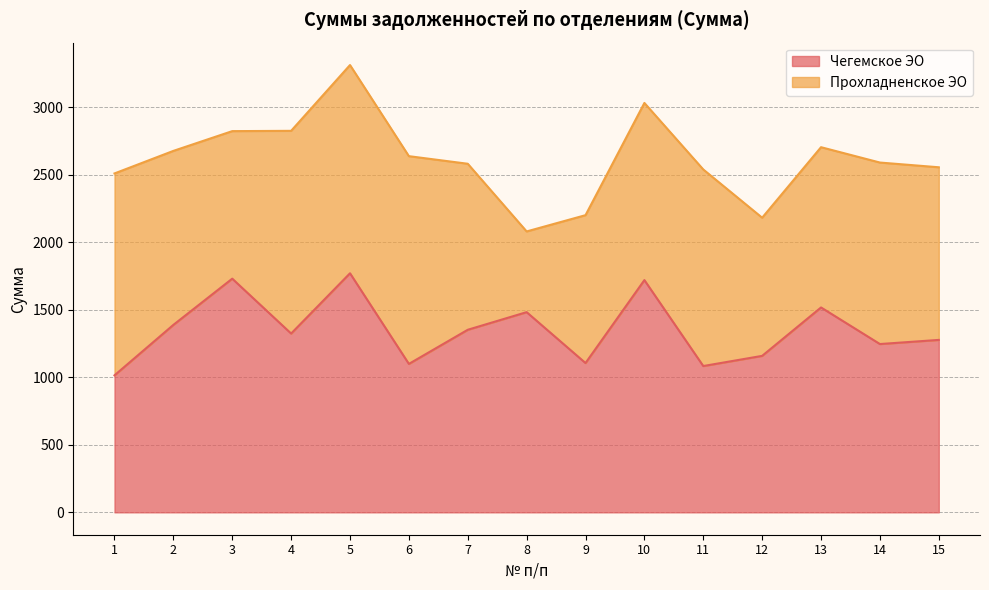

Reading left to right, what are all the values shown in this chart?

1=1015.0	2=1388.9	3=1731.2	4=1324.7	5=1771.2	6=1099.8	7=1352.7	8=1483.2	9=1106.2	10=1720.6	11=1084.0	12=1159.3	13=1518.0	14=1246.9	15=1277.6